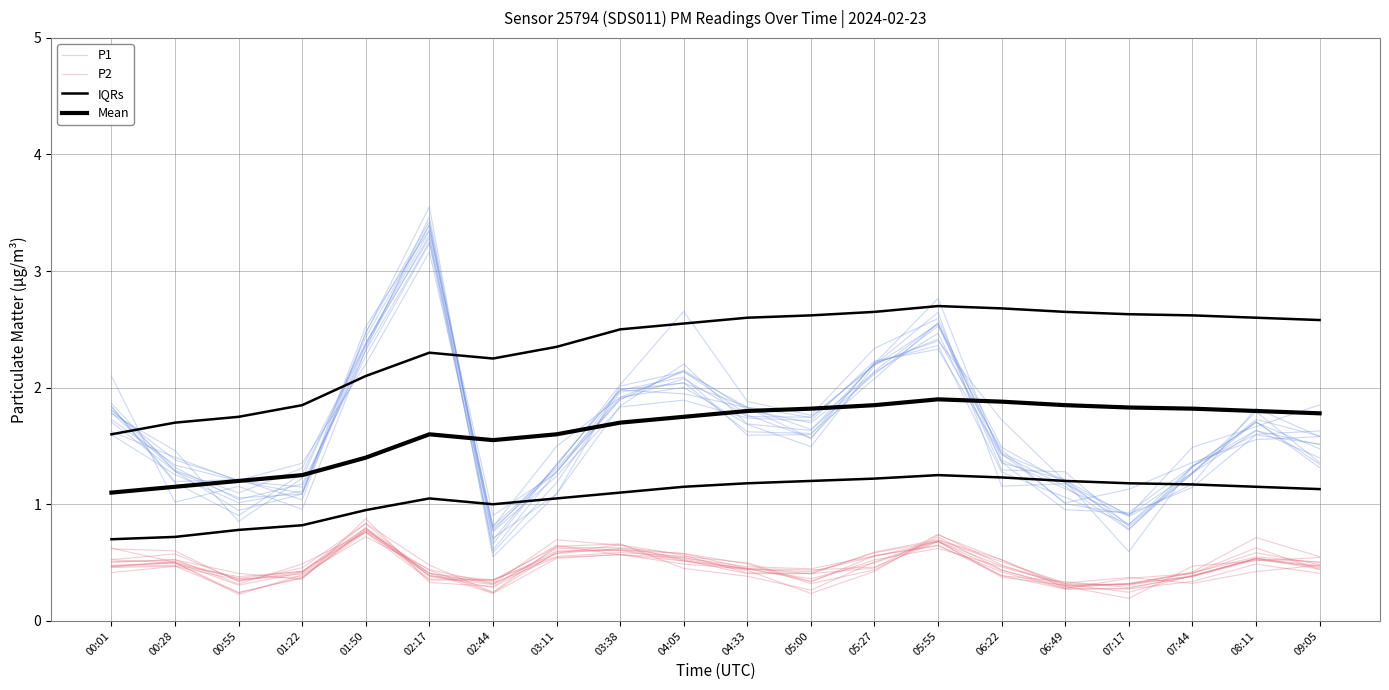

Which label corresponds to the largest value in the chart?

02:17